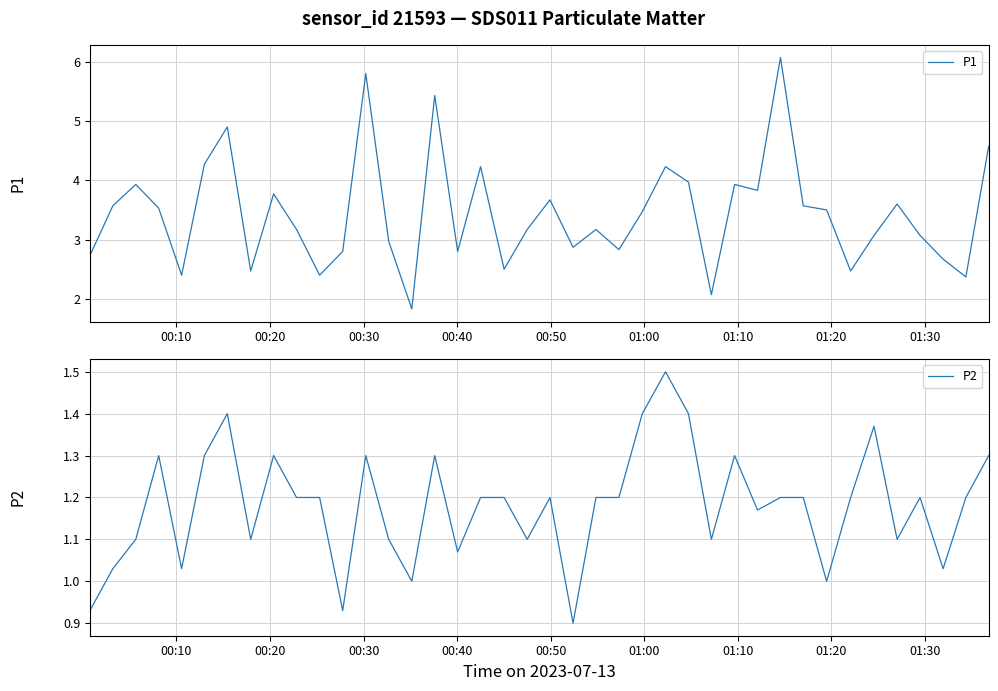

What is the smallest value displayed?

0.9